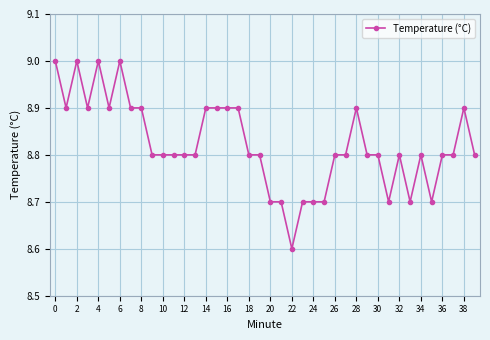

What is the maximum value shown in the chart?

9.0